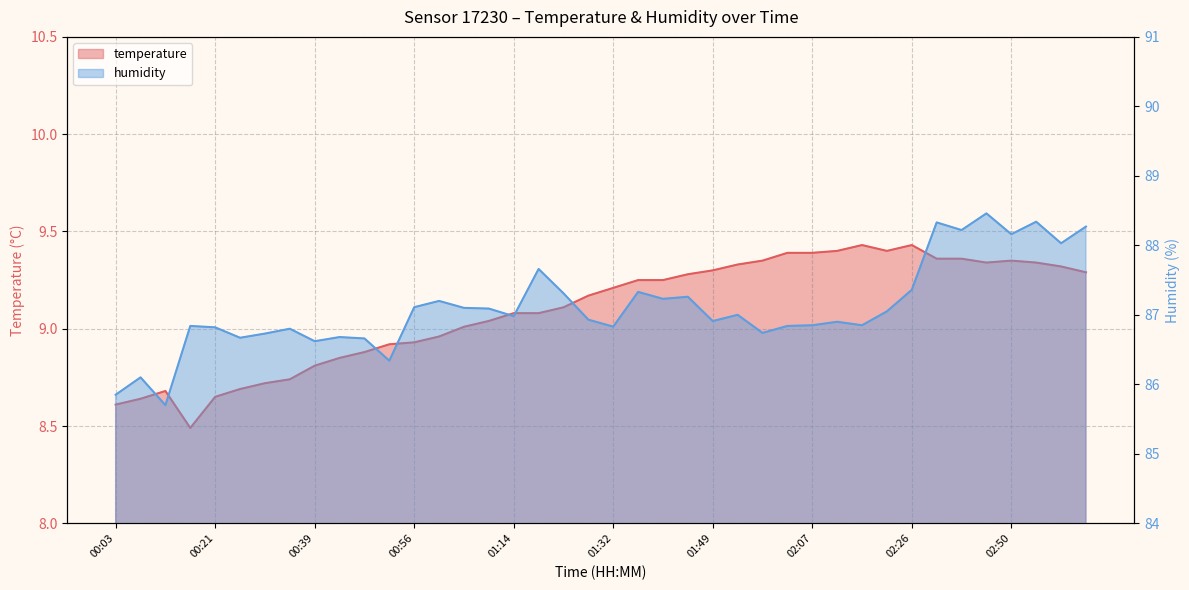

Which series has the largest range (max minus min)?

humidity